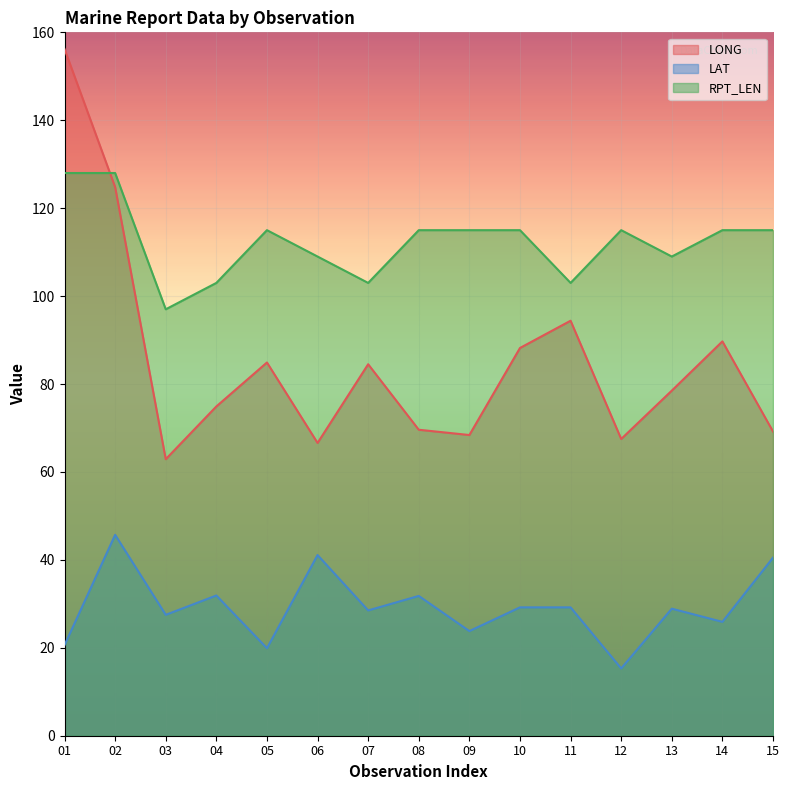

Count the number of data series in this chart.

3